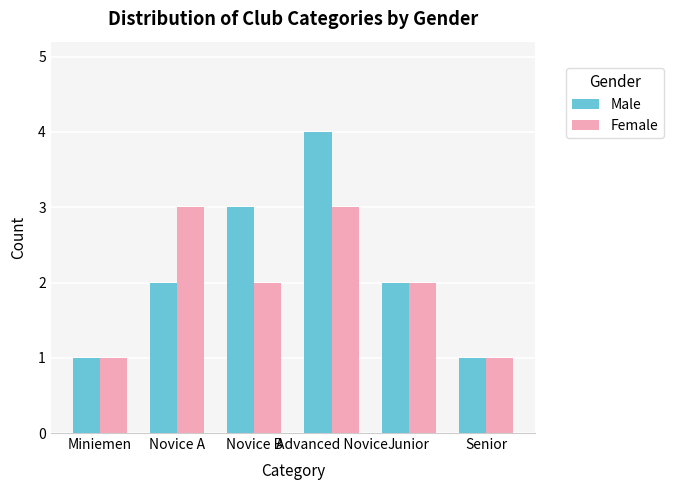

Read the Female value at Advanced Novice.

3